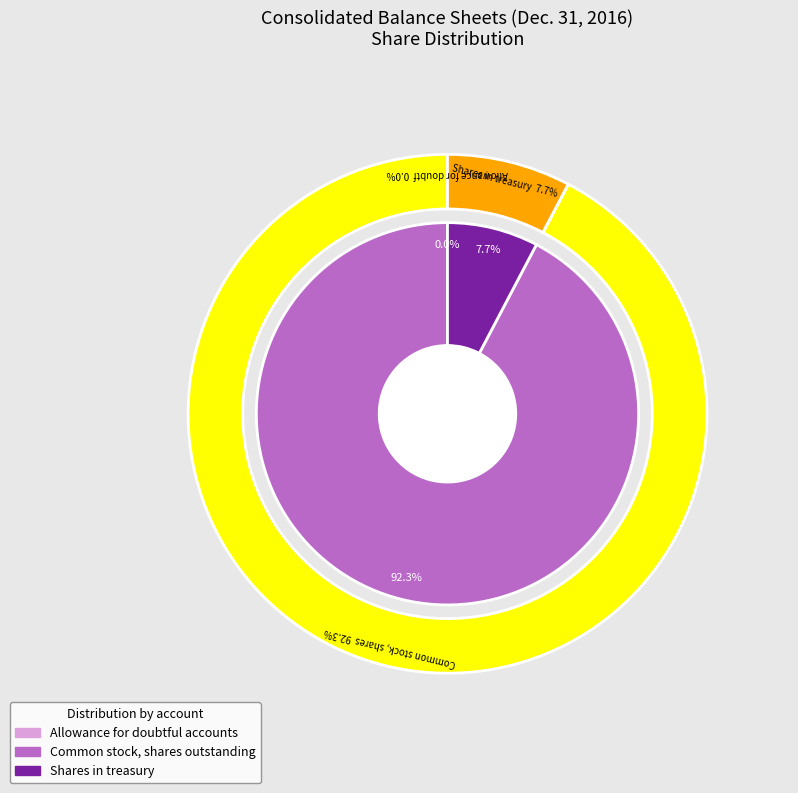

Which slice represents more than half of the pie?

Common stock, shares outstanding